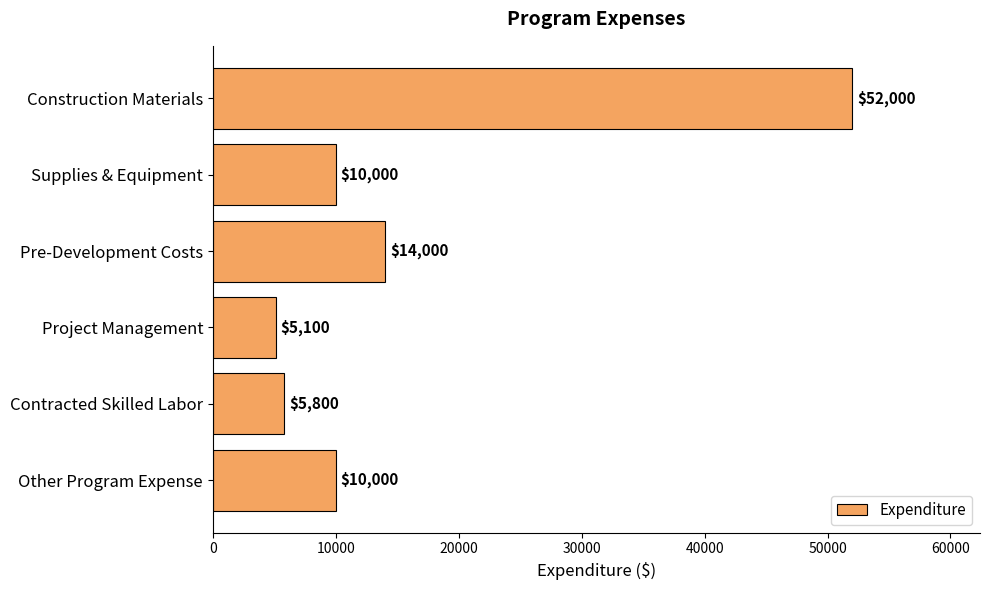

How many values are below 10000?

2